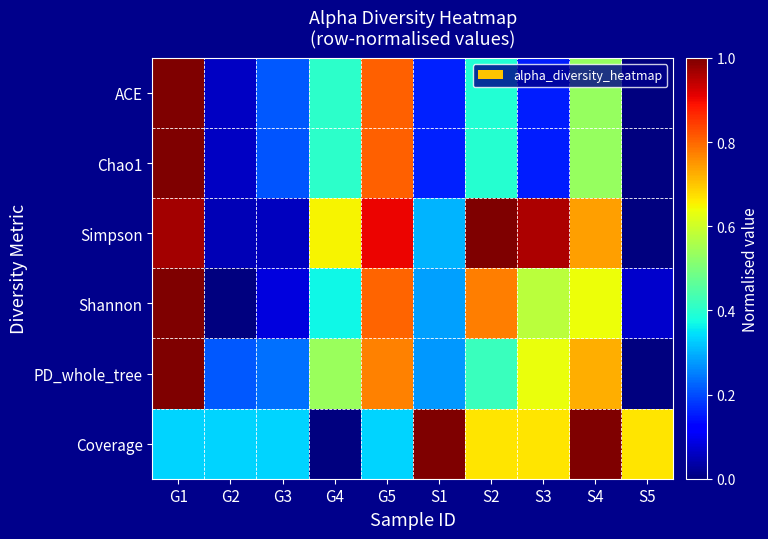

How many series are shown in this chart?

6